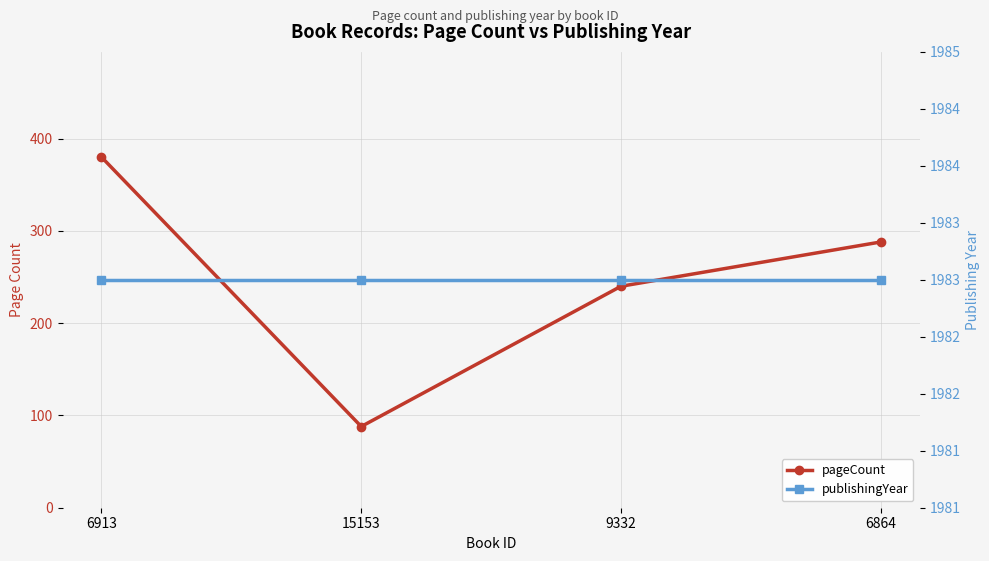

What is the sum of all publishingYear values?

7932